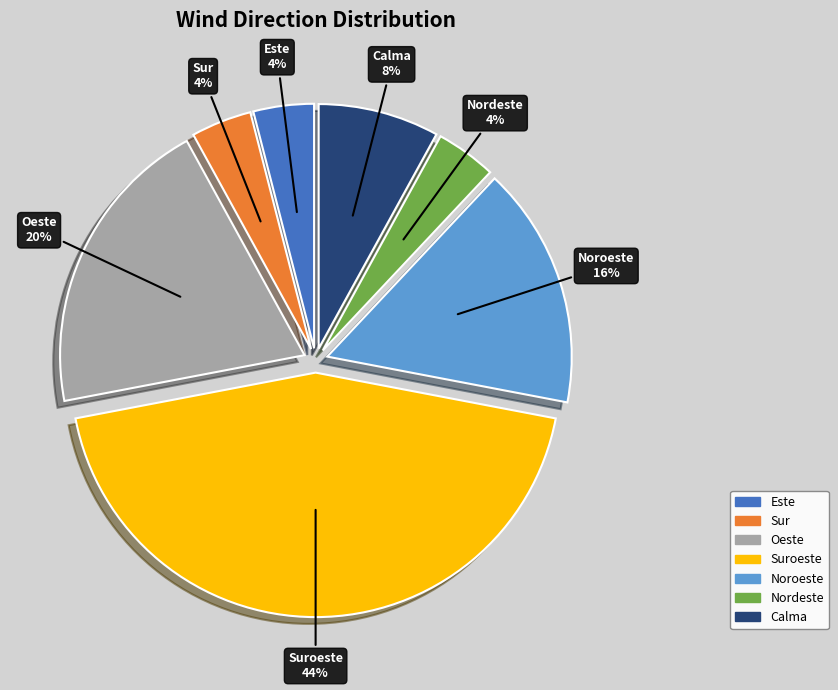

Is there a majority slice in this chart?

No